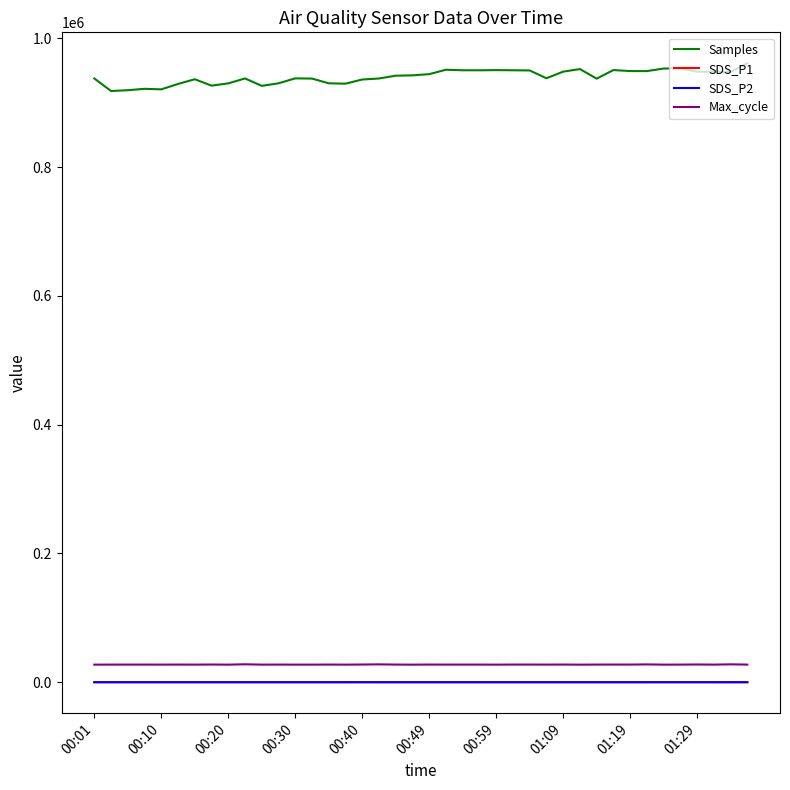

True or false: SDS_P1 and Samples cross at least once.

False